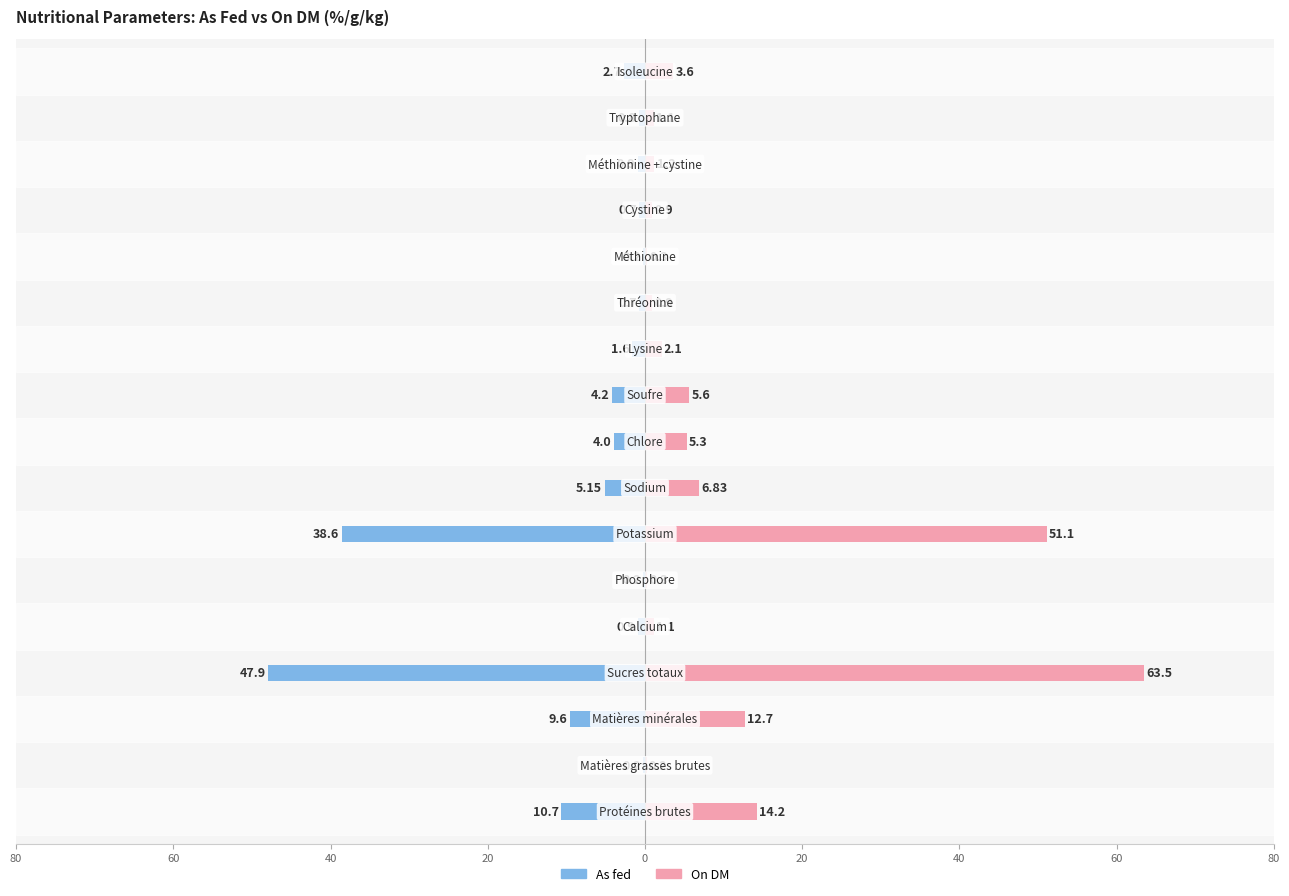

The On DM series shows 1.3 at 11. True or false?

False